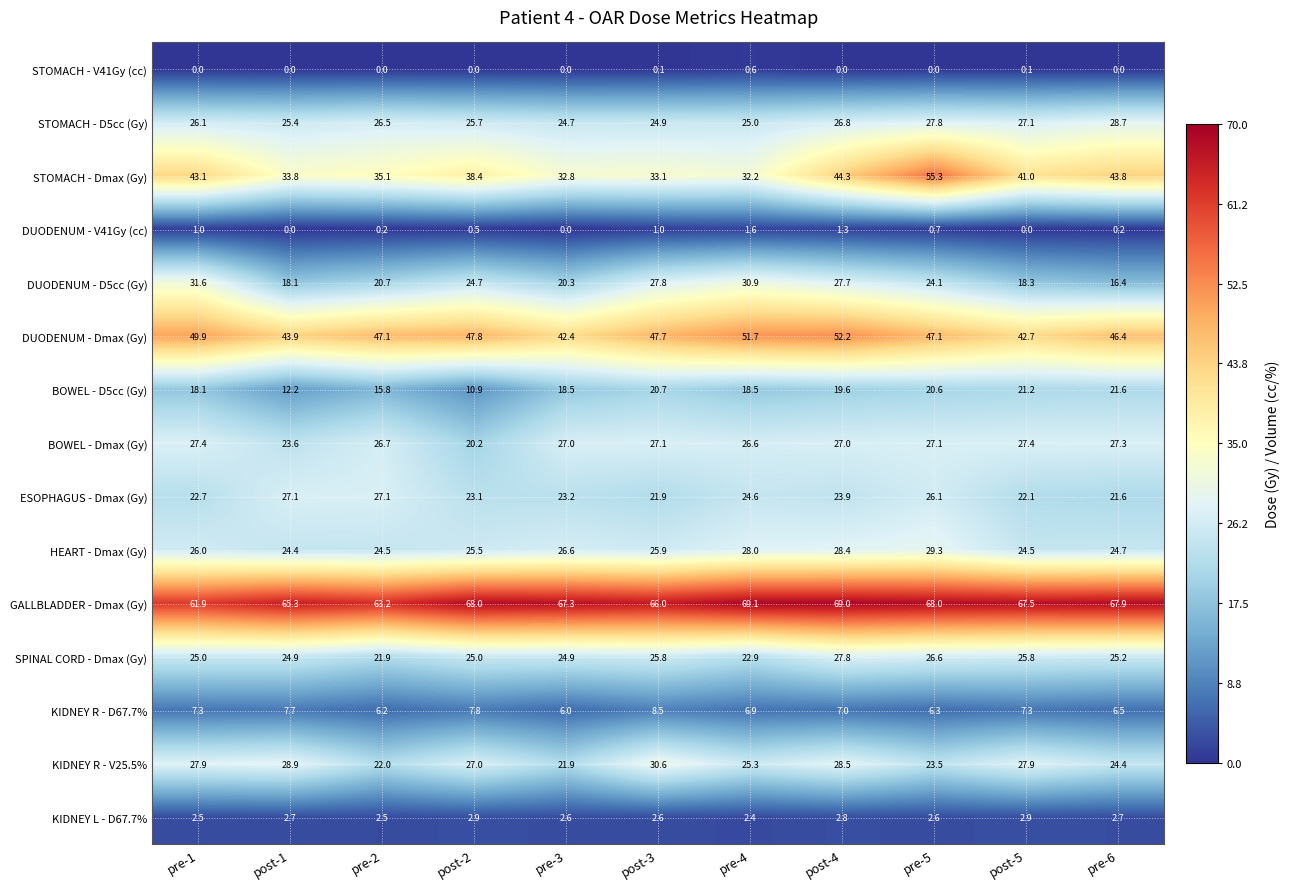

What is the difference between the highest and lowest values at pre-3?

67.3